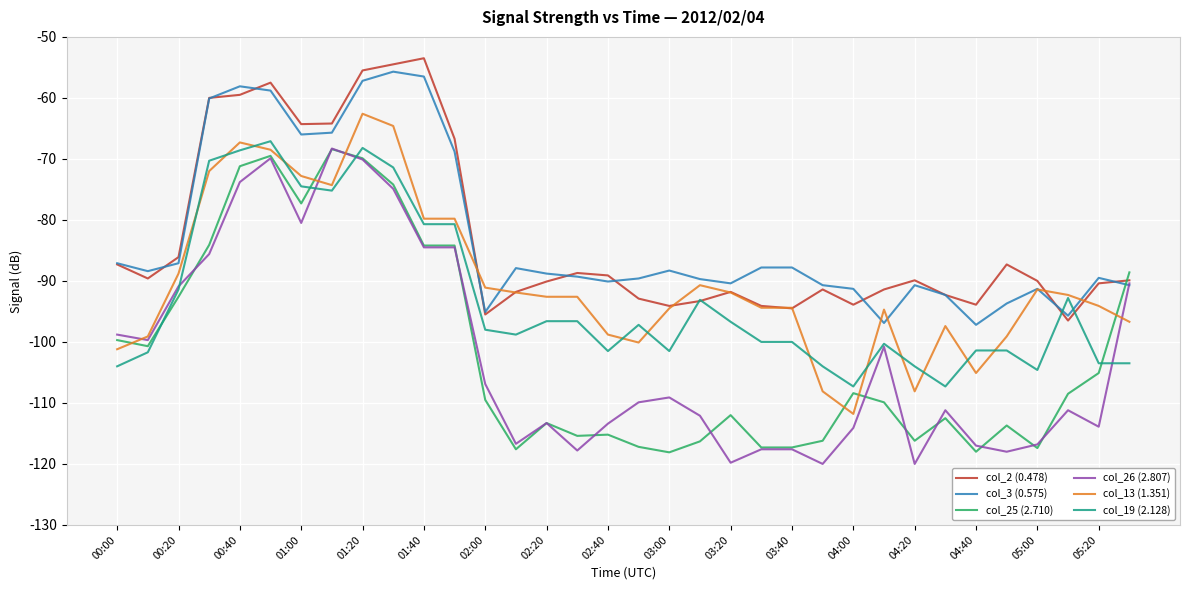

What is the maximum value shown in the chart?

-53.5